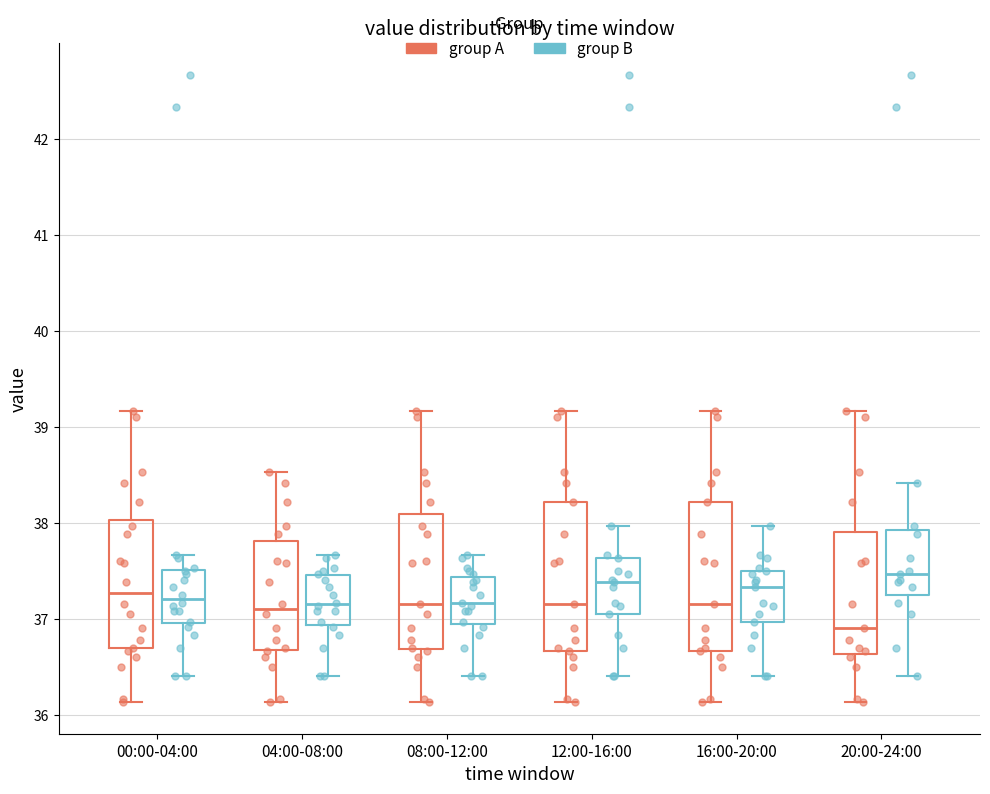

Reading left to right, read every box against the y-axis: the position of its median line, the range the box covers, and the ends of its whiskers. The values are not printed on the chart, so give them approximately, as read against the axis.

00:00-04:00 (group A): median 37.3, box 36.7 to 38.0, whiskers 36.1 to 39.2
00:00-04:00 (group B): median 37.2, box 37.0 to 37.5, whiskers 36.4 to 37.7
04:00-08:00 (group A): median 37.1, box 36.7 to 37.8, whiskers 36.1 to 38.5
04:00-08:00 (group B): median 37.2, box 36.9 to 37.5, whiskers 36.4 to 37.7
08:00-12:00 (group A): median 37.2, box 36.7 to 38.1, whiskers 36.1 to 39.2
08:00-12:00 (group B): median 37.2, box 36.9 to 37.4, whiskers 36.4 to 37.7
12:00-16:00 (group A): median 37.2, box 36.7 to 38.2, whiskers 36.1 to 39.2
12:00-16:00 (group B): median 37.4, box 37.1 to 37.6, whiskers 36.4 to 38.0
16:00-20:00 (group A): median 37.2, box 36.7 to 38.2, whiskers 36.1 to 39.2
16:00-20:00 (group B): median 37.3, box 37.0 to 37.5, whiskers 36.4 to 38.0
20:00-24:00 (group A): median 36.9, box 36.6 to 37.9, whiskers 36.1 to 39.2
20:00-24:00 (group B): median 37.5, box 37.3 to 37.9, whiskers 36.4 to 38.4